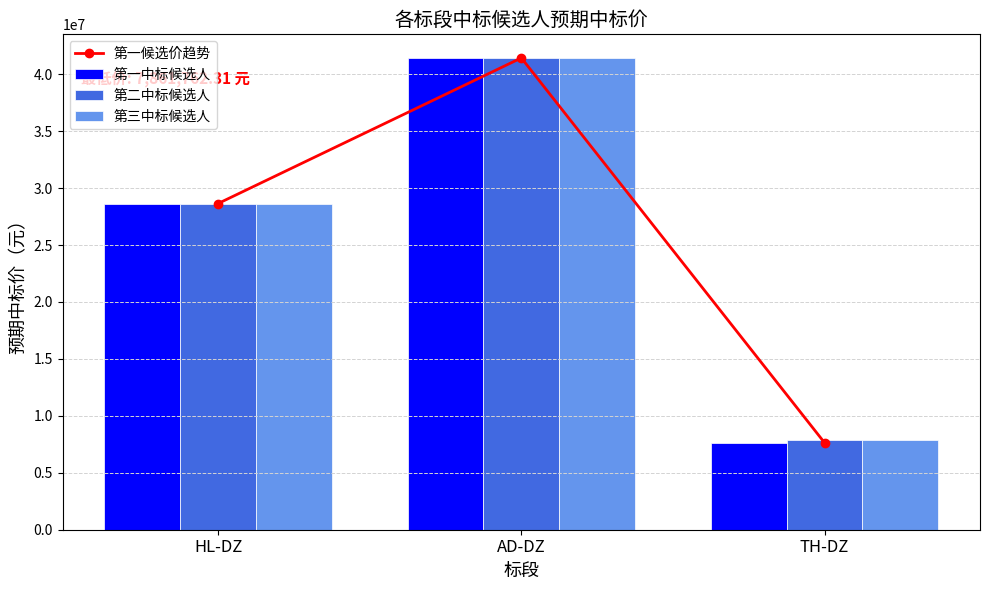

What is the difference between the maximum and minimum values in the 第一中标候选人 series?

33799233.0